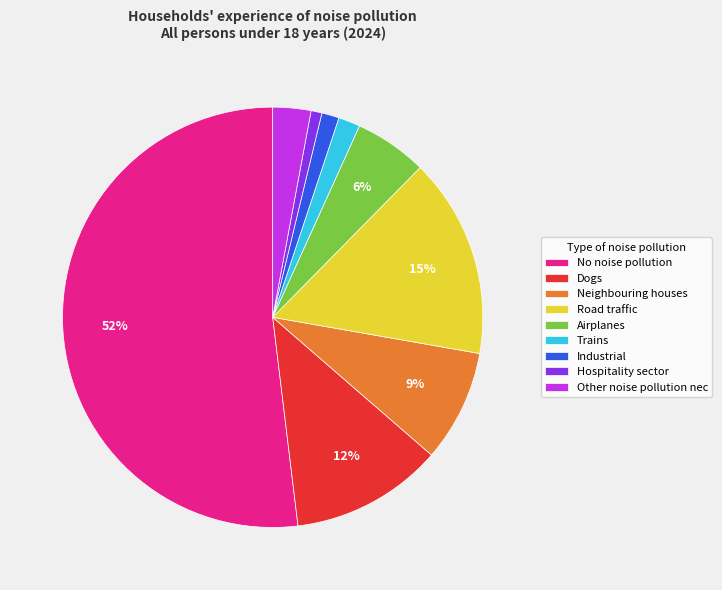

The Hospitality sector slice represents 11% of the pie. True or false?

False